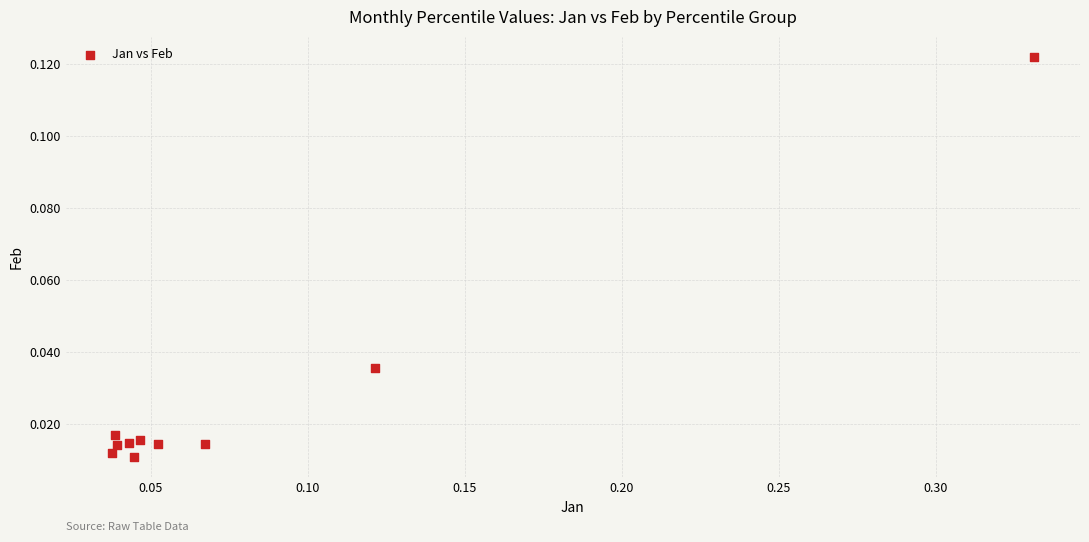

What is the range of X values (max minus min)?

0.3